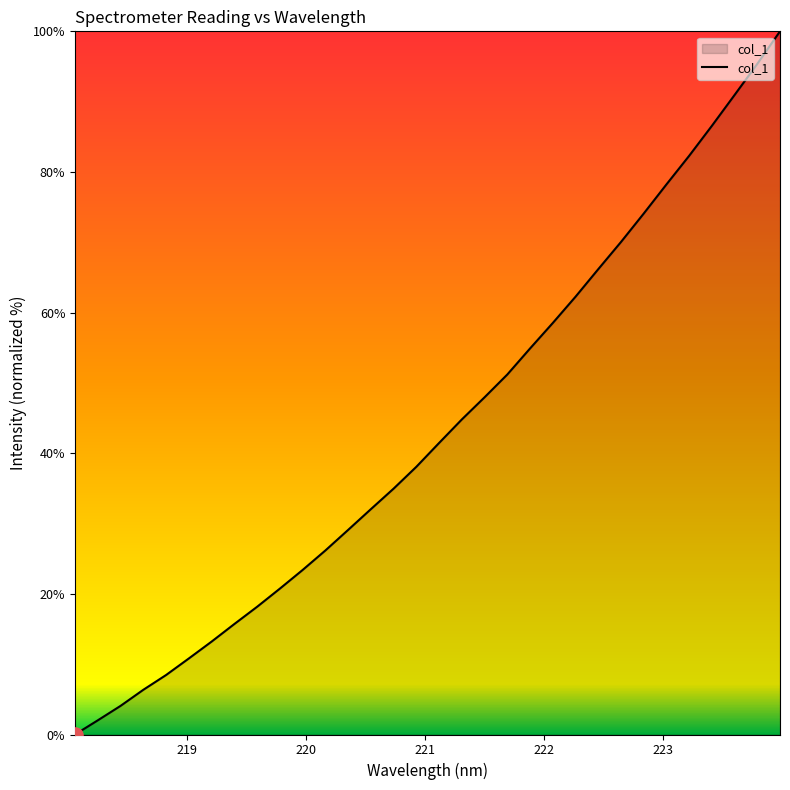

What is the difference between the maximum and minimum values?

100.0